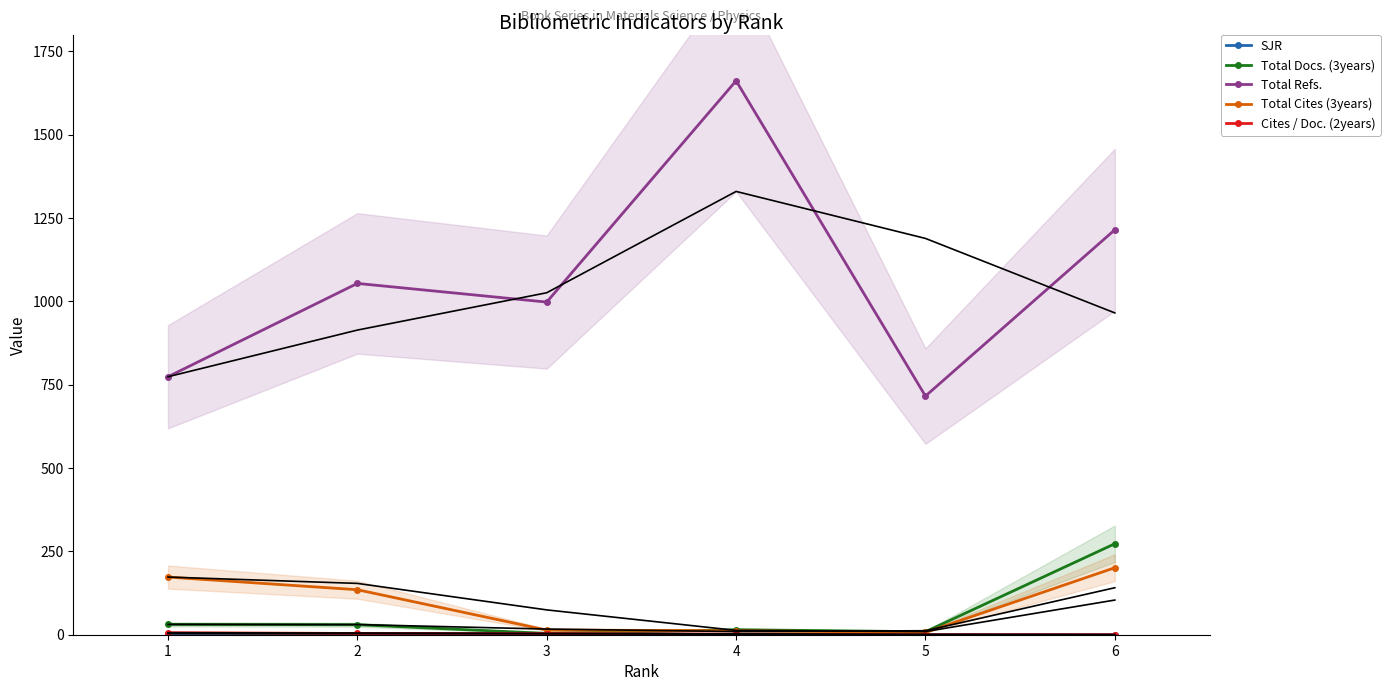

Reading left to right, list all the values displayed in this chart.

SJR: 3.6	3.4	2.8	0.4	0.2	0.1
Total Docs. (3years): 31.0	30.0	4.0	15.0	9.0	273.0
Total Refs.: 774.0	1054.0	998.0	1662.0	716.0	1215.0
Total Cites (3years): 173.0	135.0	14.0	12.0	7.0	201.0
Cites / Doc. (2years): 6.1	3.8	3.5	1.7	0.0	0.2